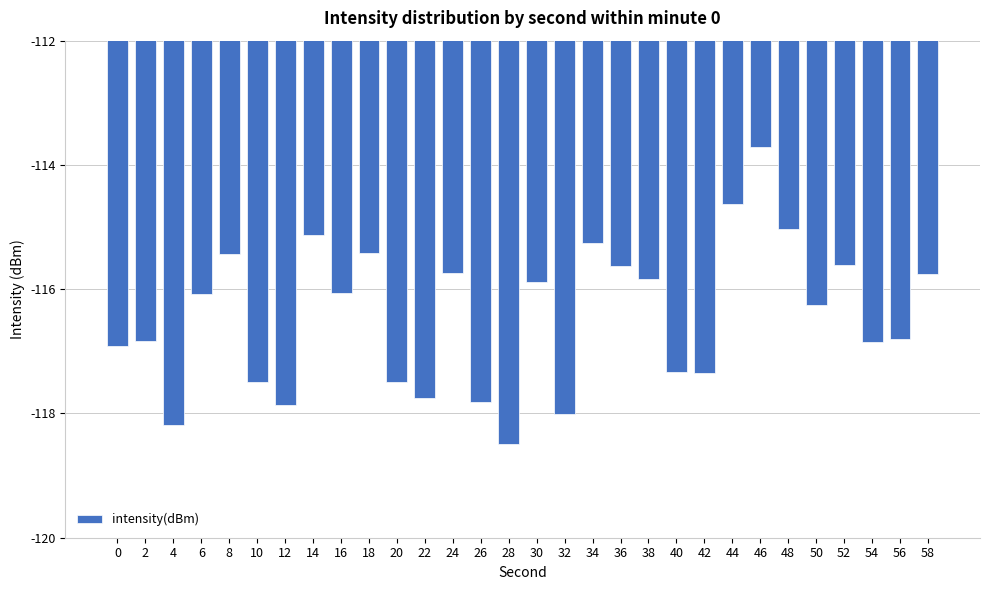

The value at 16 is -24.9. True or false?

False